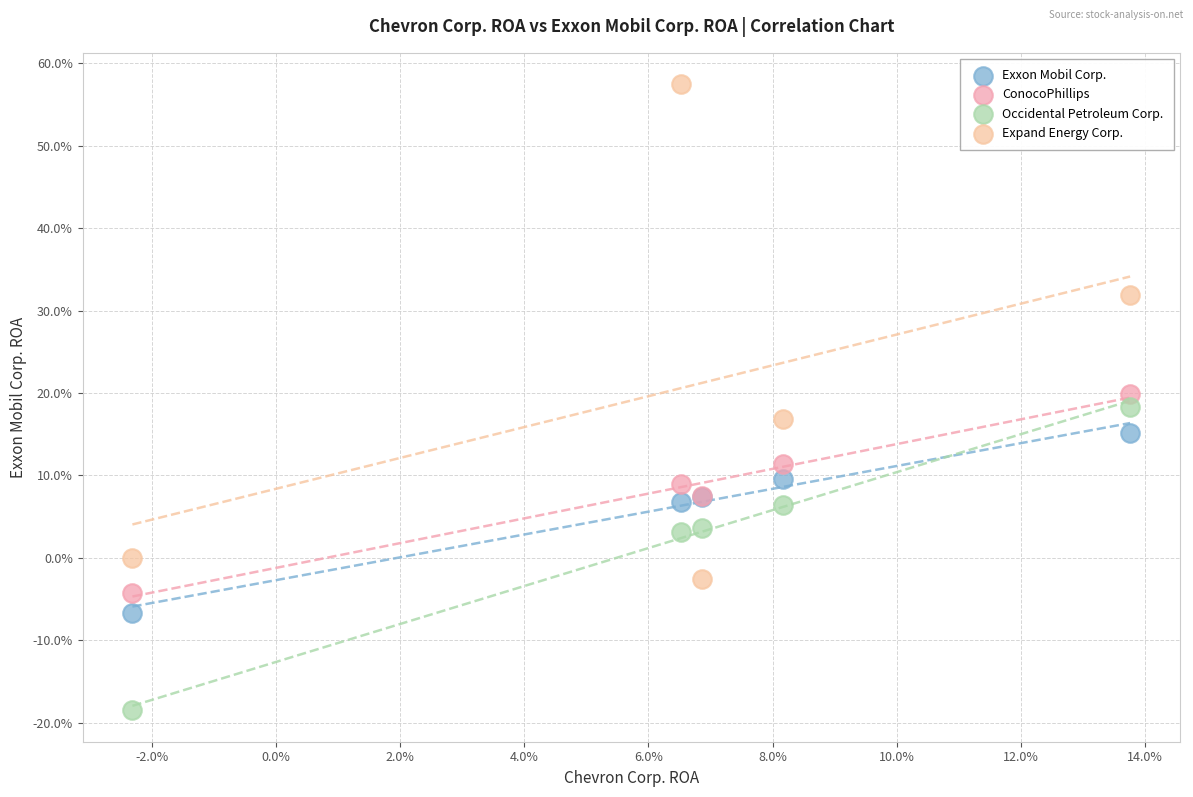

Which series reaches the maximum Y coordinate?

Expand Energy Corp.